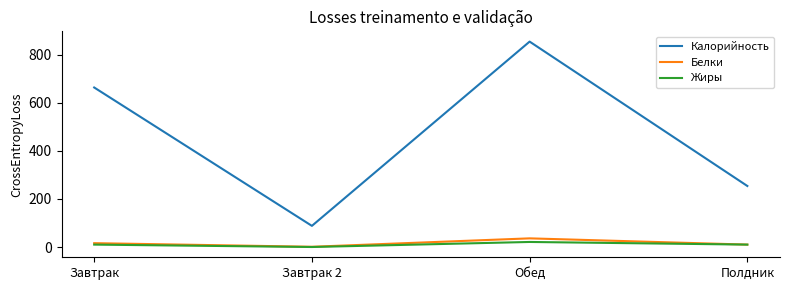

List the series in order of their peak value, lowest first.

Жиры, Белки, Калорийность